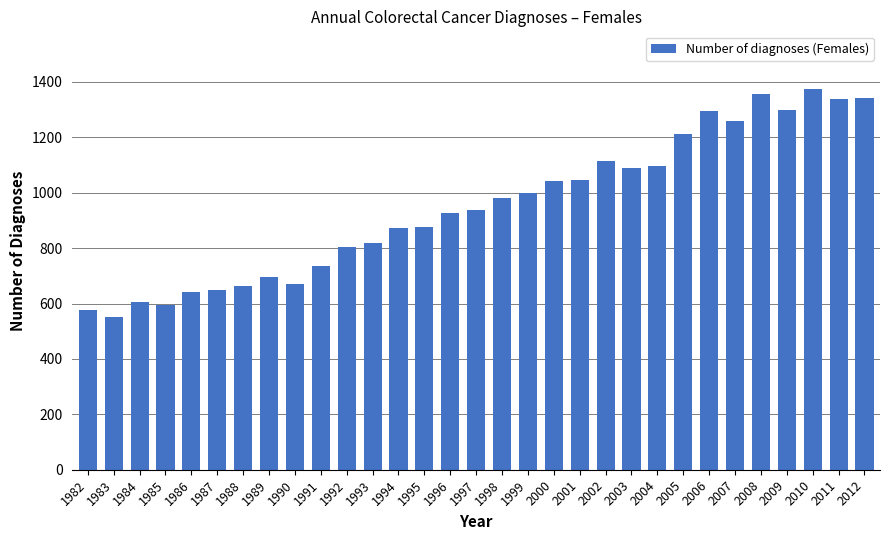

True or false: the data shows 928 at 1996.

True